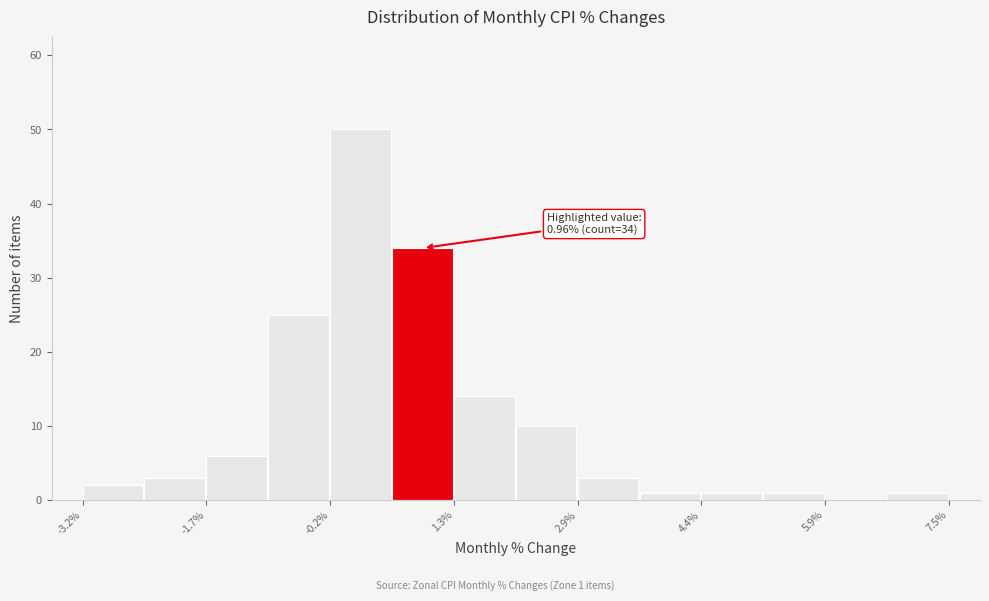

Around what value on the x-axis is the tallest bar? Give the approximate position of its centre, as read against the axis.

0.2